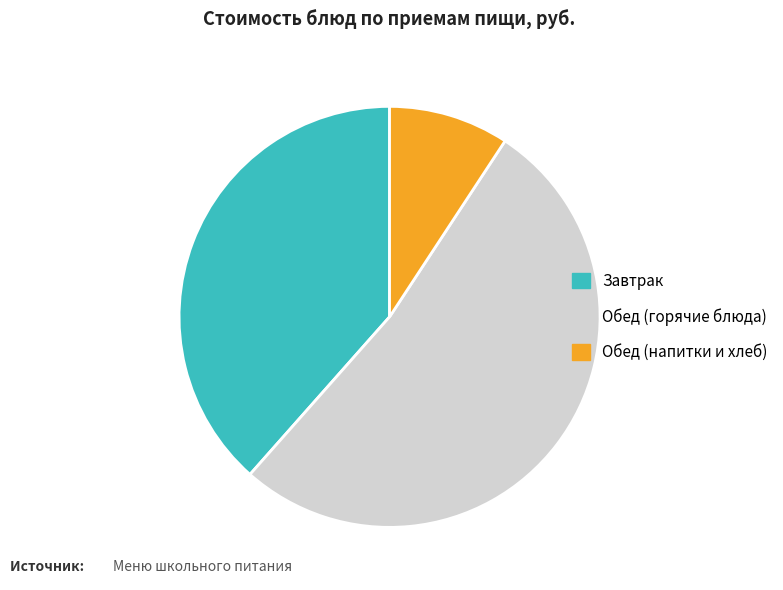

Is there a majority slice in this chart?

Yes